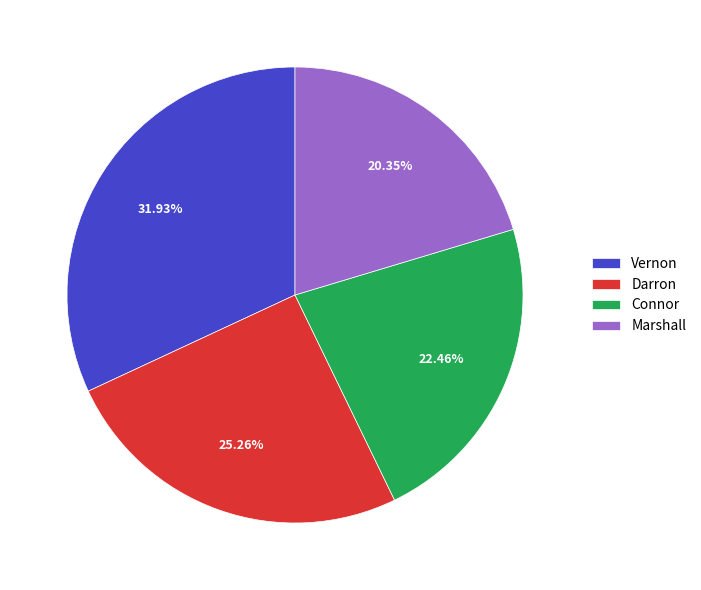

To the nearest percent, what portion does Darron represent?

25%